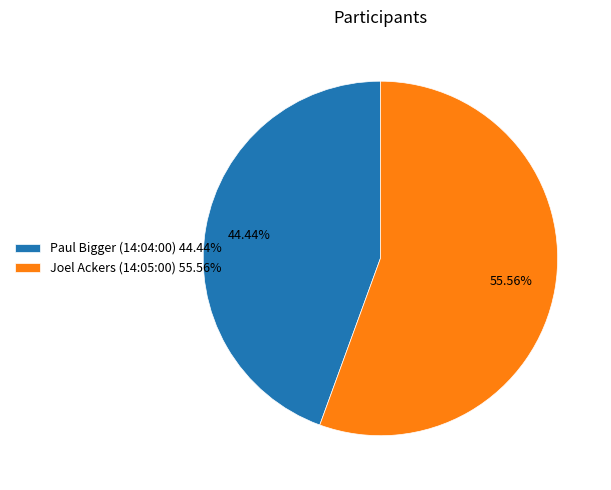

To the nearest percent, what portion does Paul Bigger (14:04:00) represent?

44%